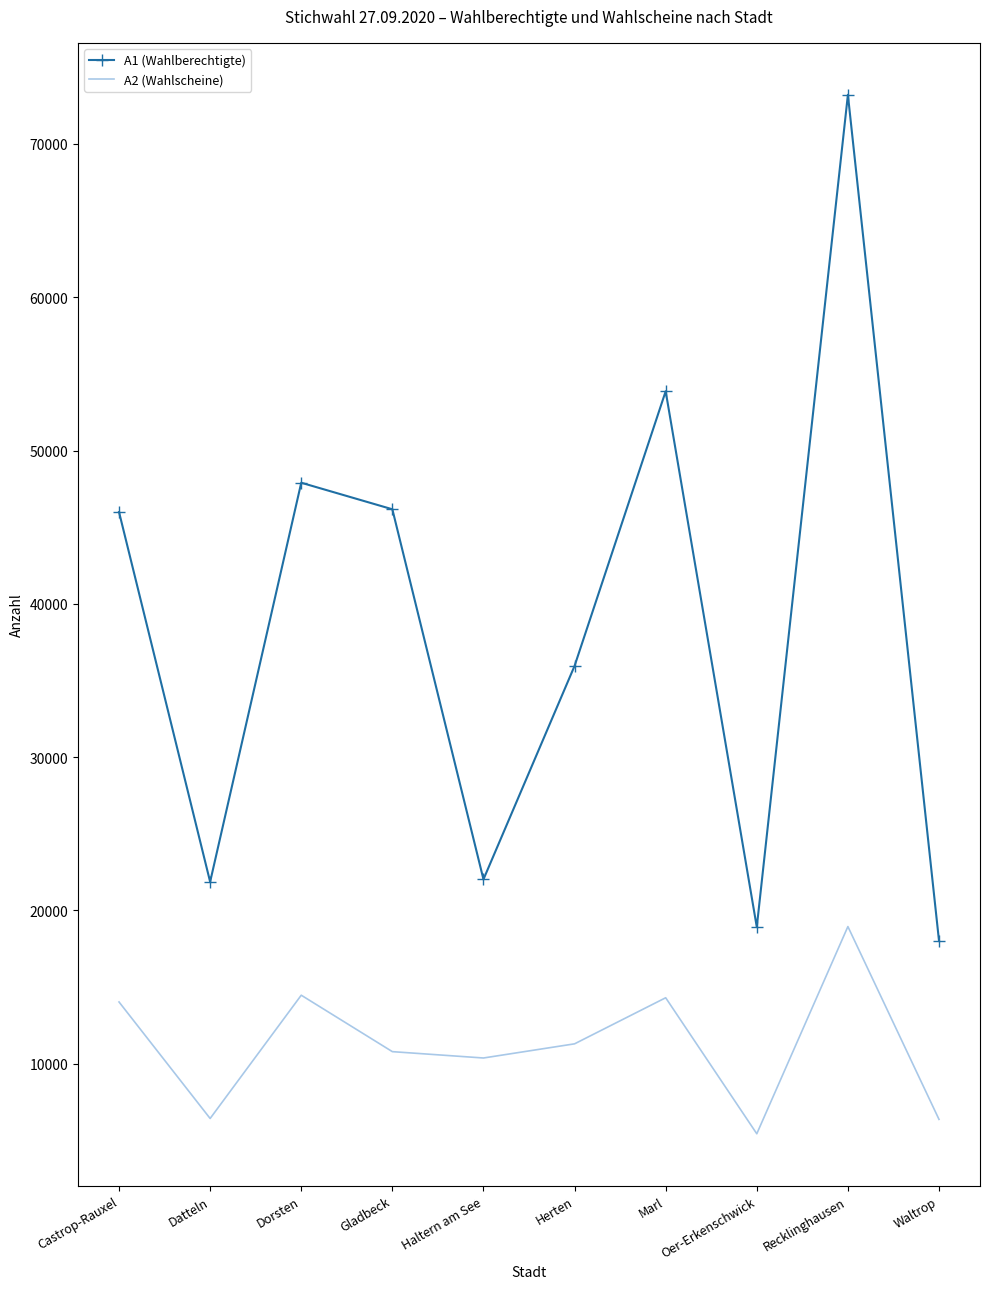

What is the sum of all A1 (Wahlberechtigte) values?

383911